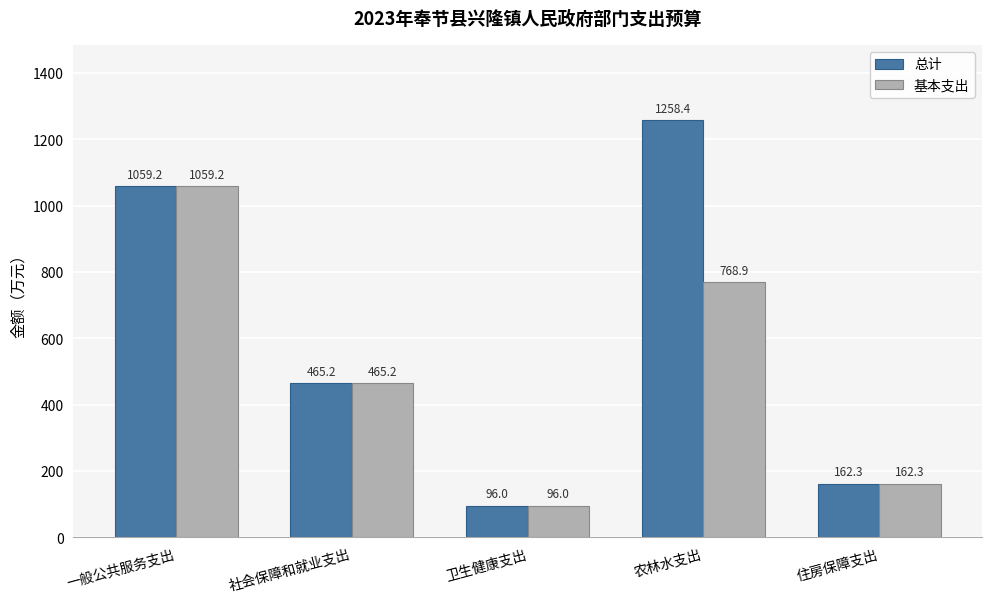

The 总计 series shows 1869.9 at 一般公共服务支出. True or false?

False